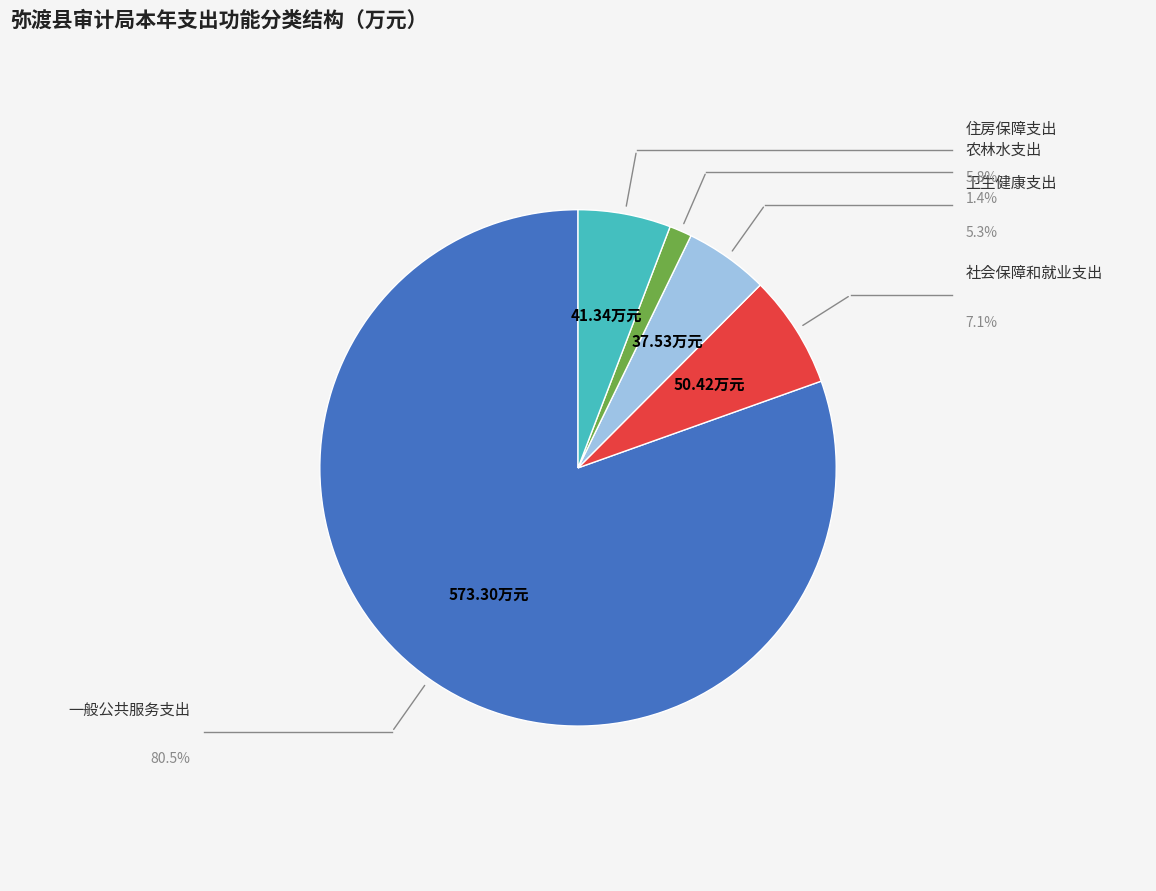

Does any single category account for the majority?

Yes